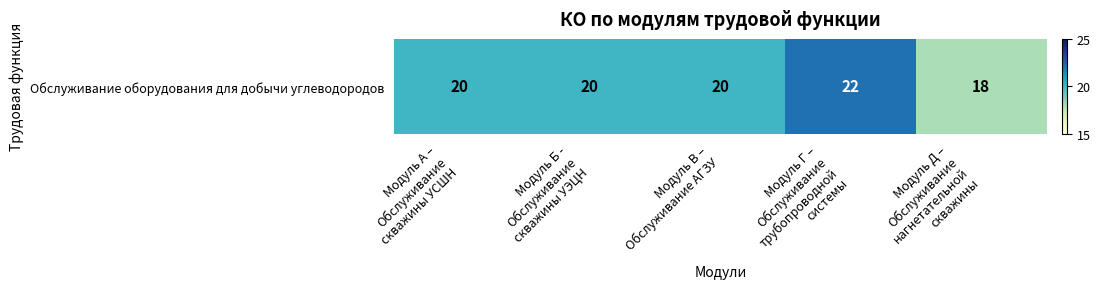

What is the change in value from Модуль А –
Обслуживание
скважины УСШН to Модуль Д –
Обслуживание
нагнетательной
скважины?

-2